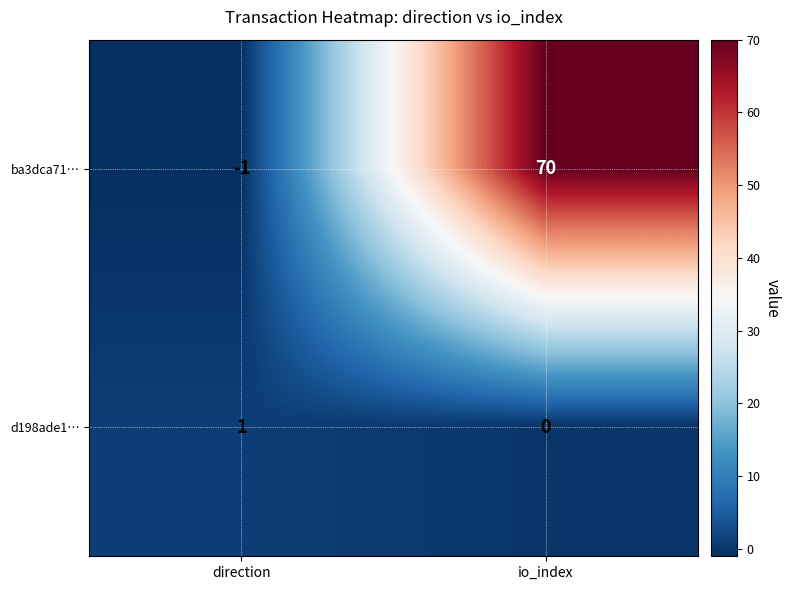

What is the total value across all series at io_index?

70